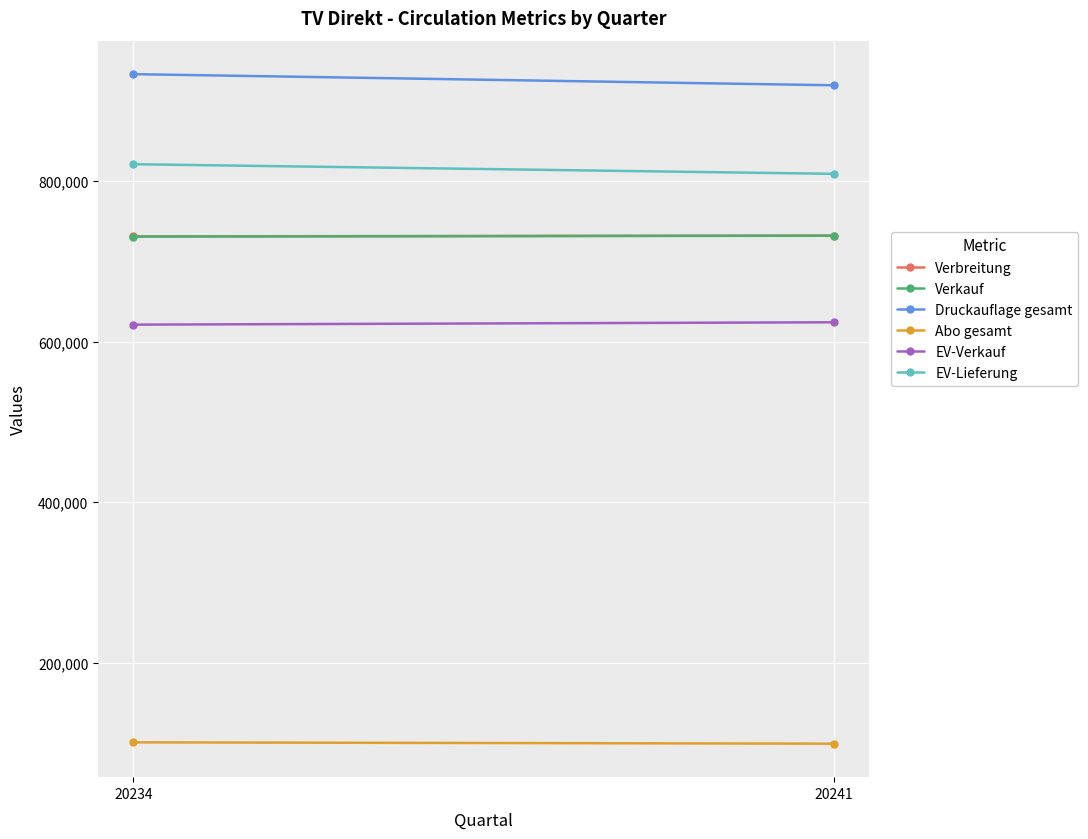

Which series has the largest total across all categories?

Druckauflage gesamt